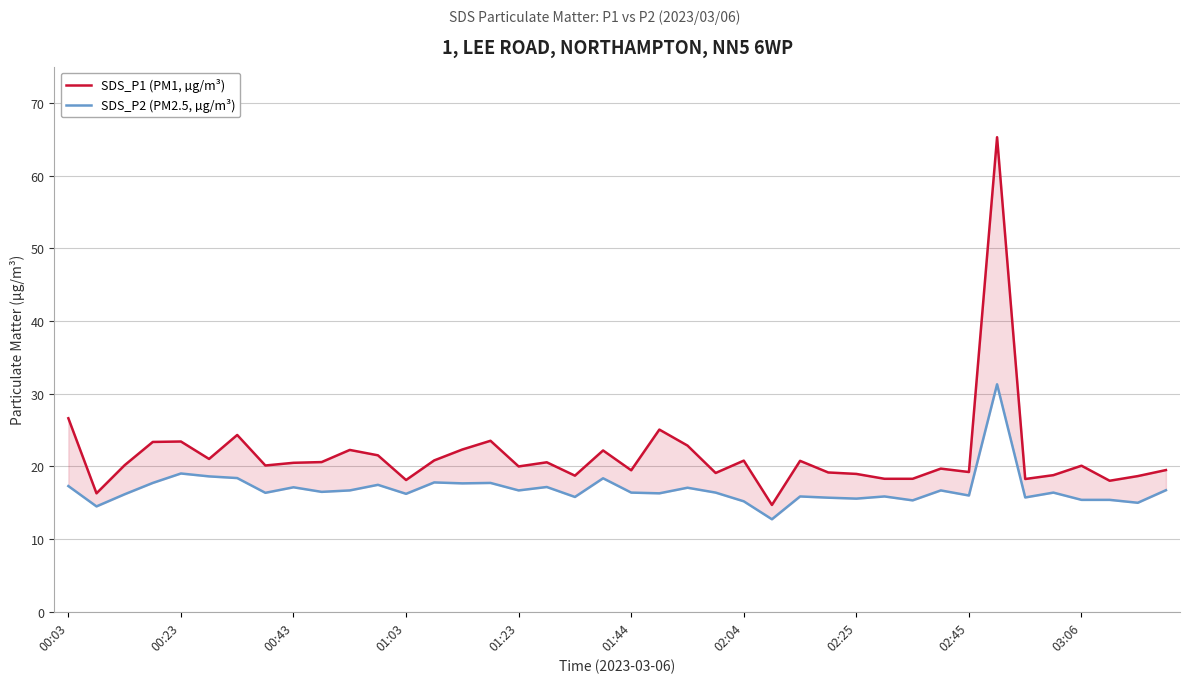

What value does the SDS_P2 (PM2.5, µg/m³) series have at 30?

15.3